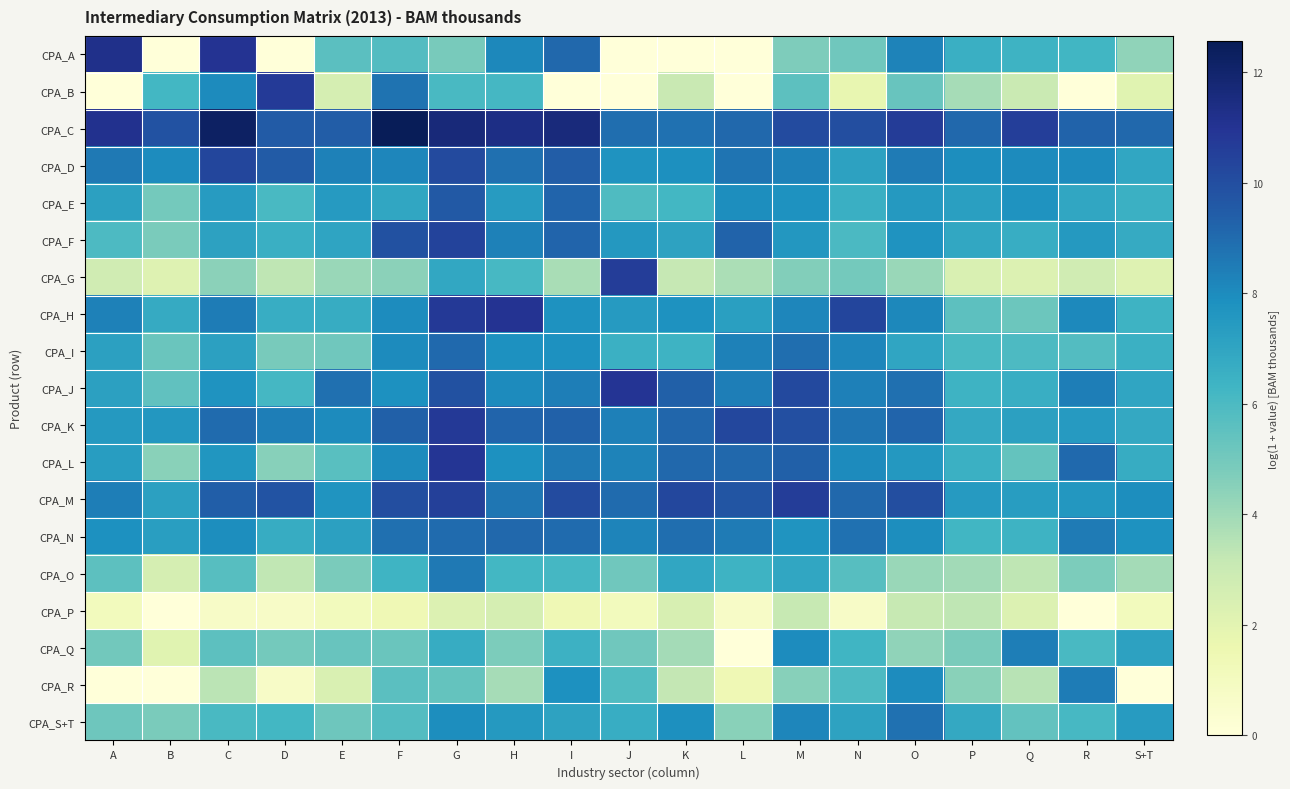

At how many categories does at least one series exceed 3?

19